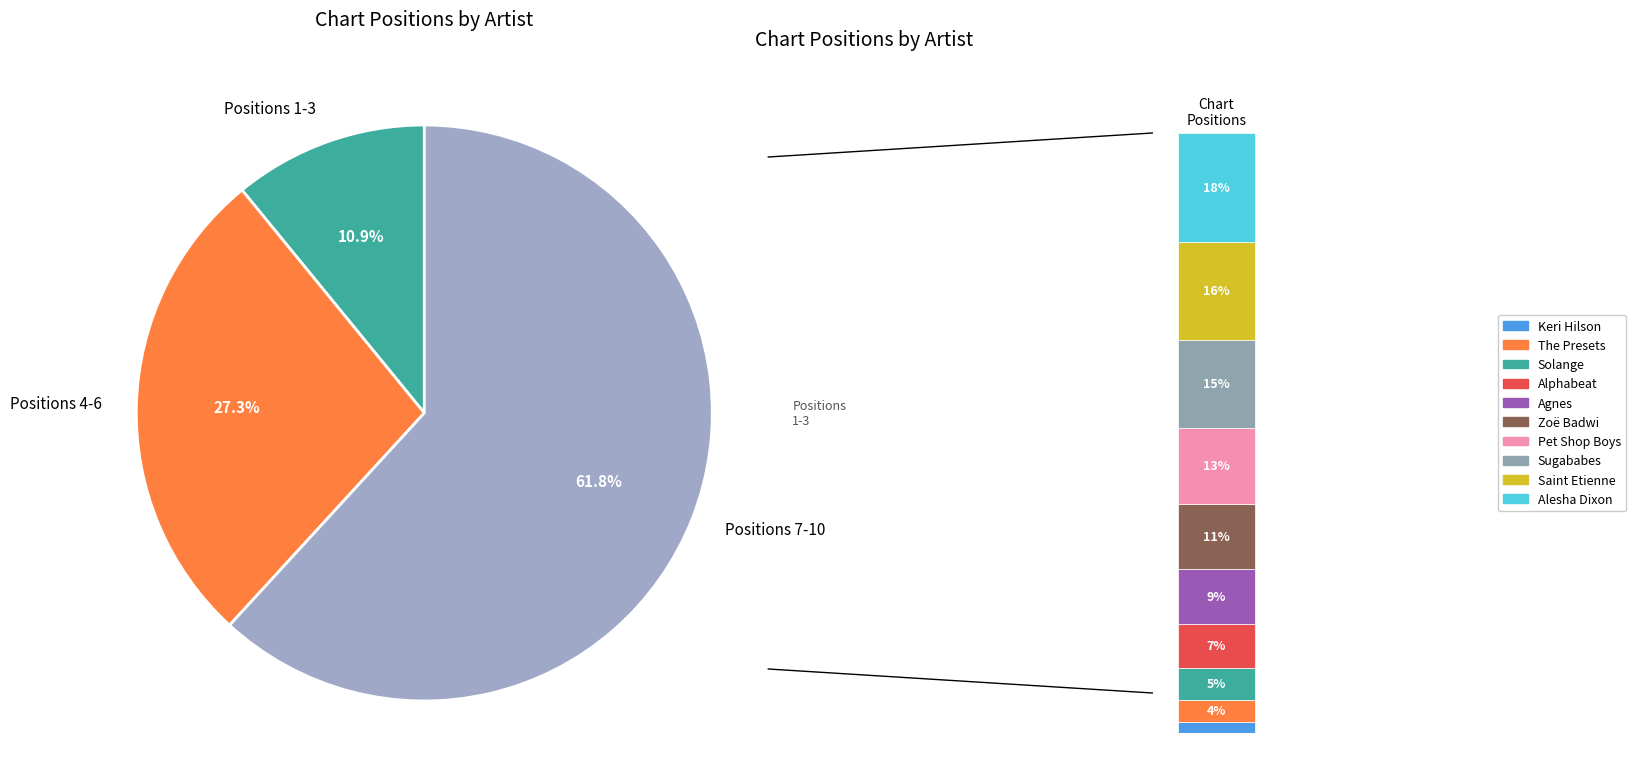

To the nearest percent, what is the combined percentage of The Presets and Pet Shop Boys?

16%